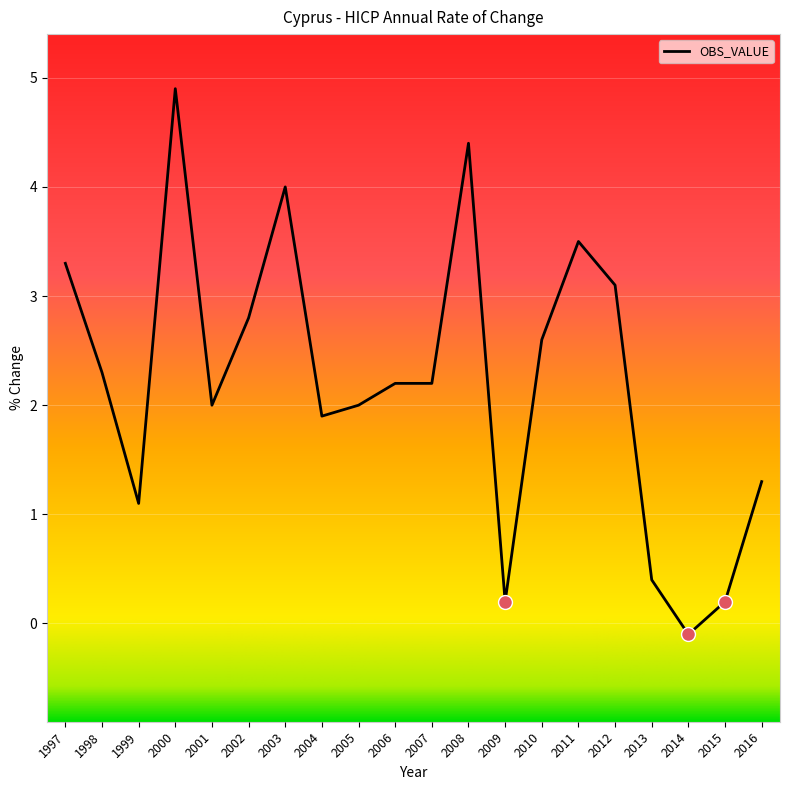

What is the greatest value displayed?

4.9